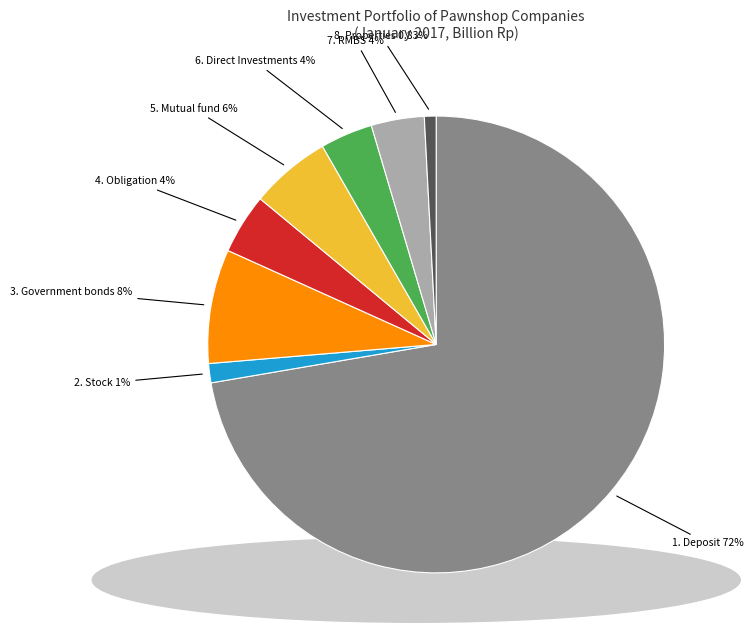

Does any single category account for the majority?

Yes